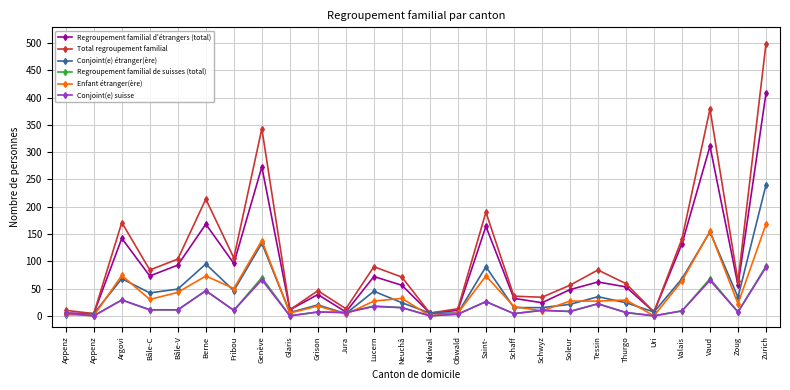

How many lines are shown in the chart?

6